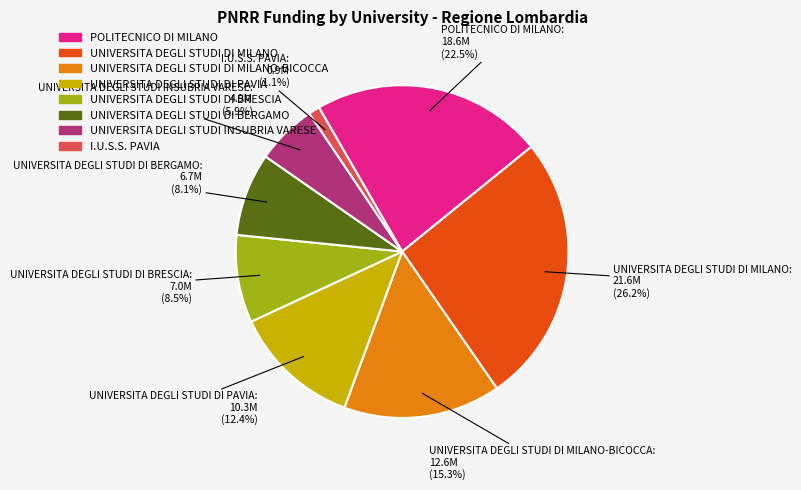

What is the ratio of the value at UNIVERSITA DEGLI STUDI DI MILANO-BICOCCA to the value at UNIVERSITA DEGLI STUDI DI BERGAMO?

1.9